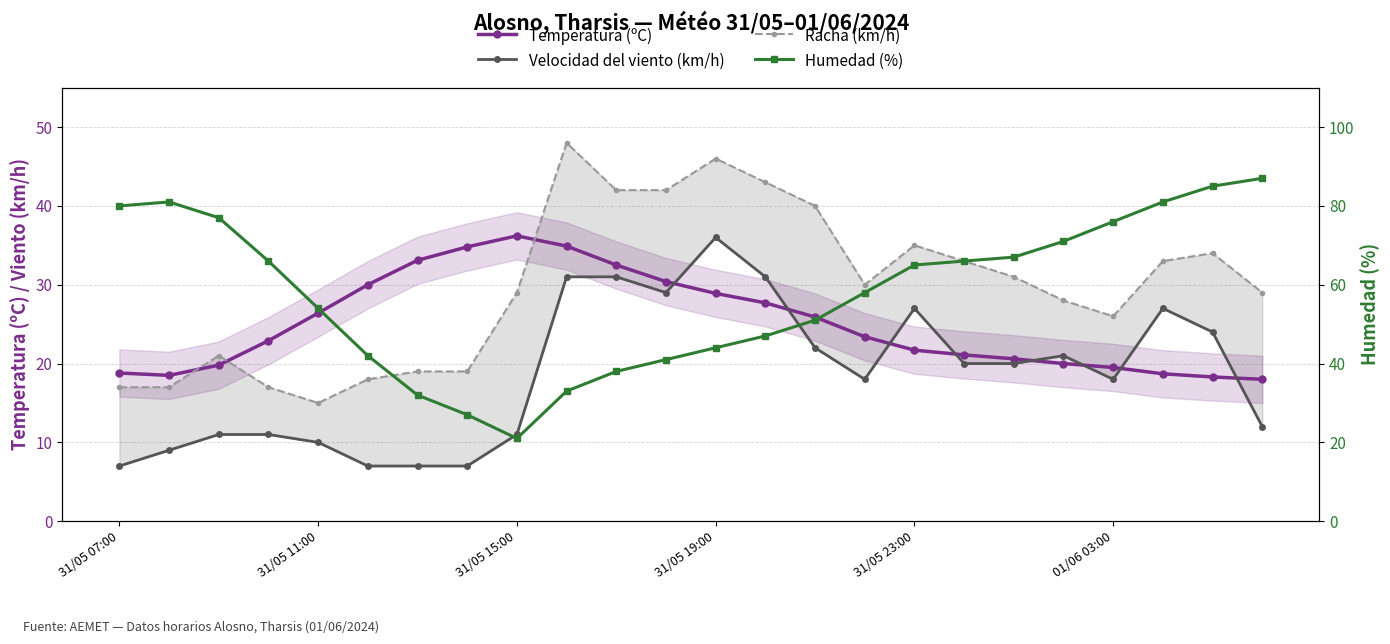

What is the greatest value displayed?

87.0